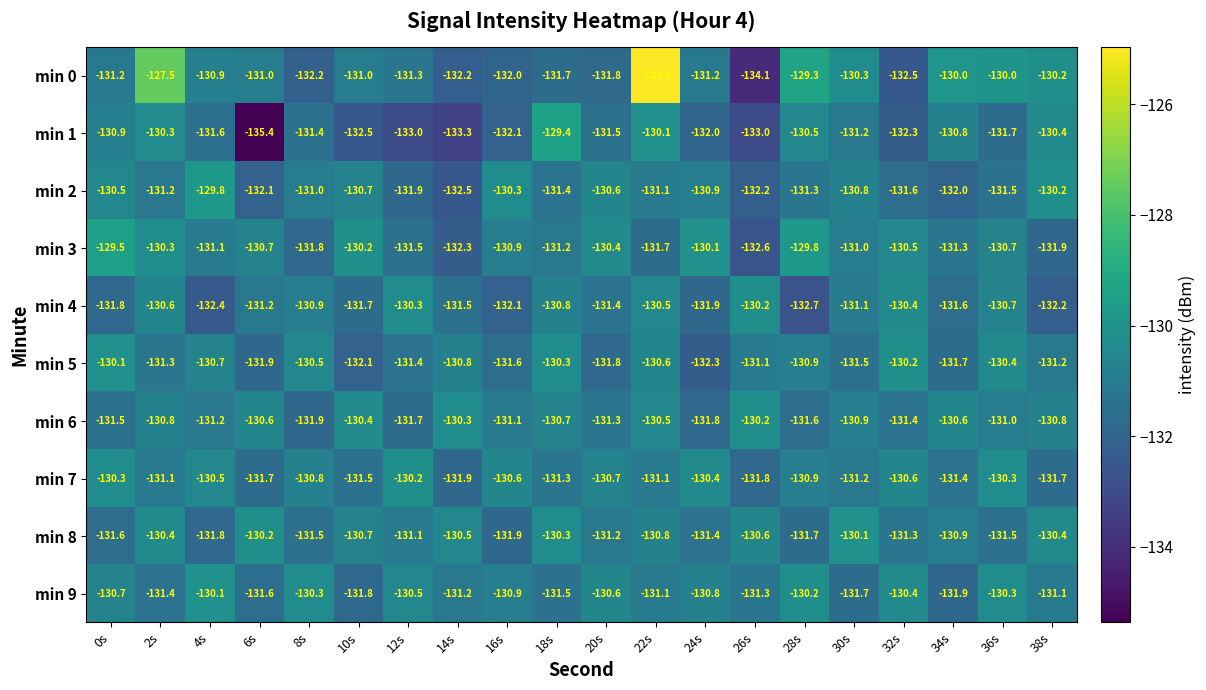

Which series changed the most between 6s and 16s?

min 1